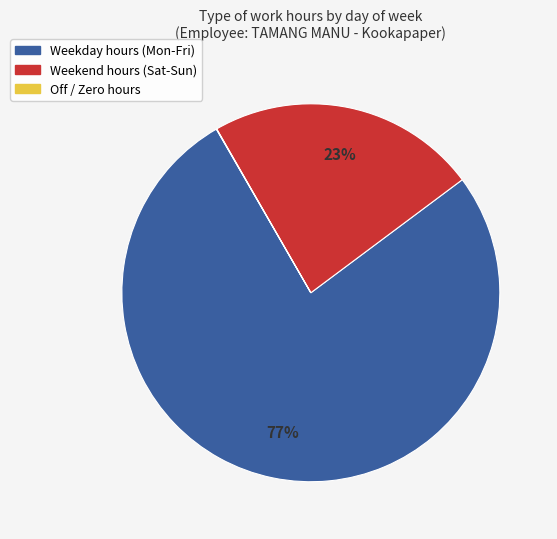

Is there any slice that represents more than half of the pie?

Yes